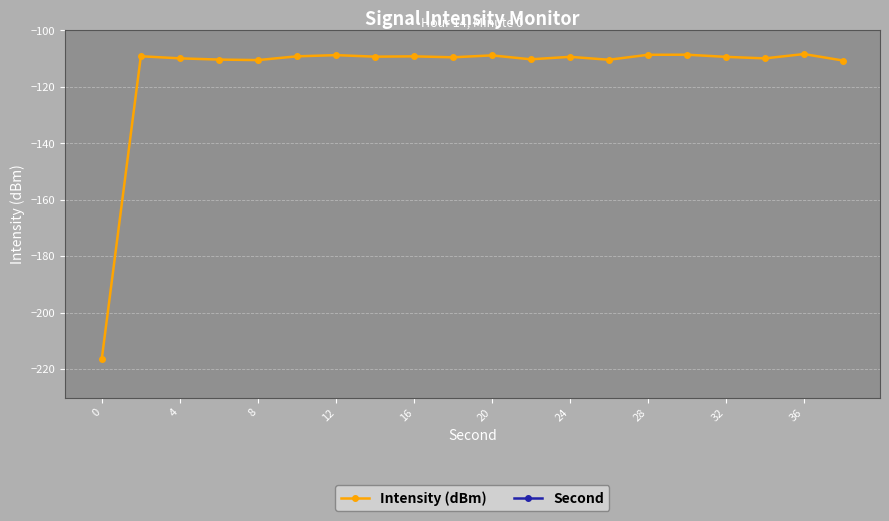

The Intensity (dBm) series shows -27.2 at 4. True or false?

False